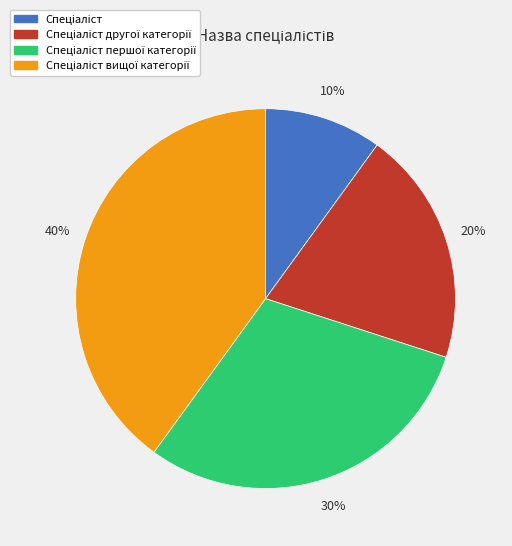

To the nearest percent, what is the average slice percentage?

25%